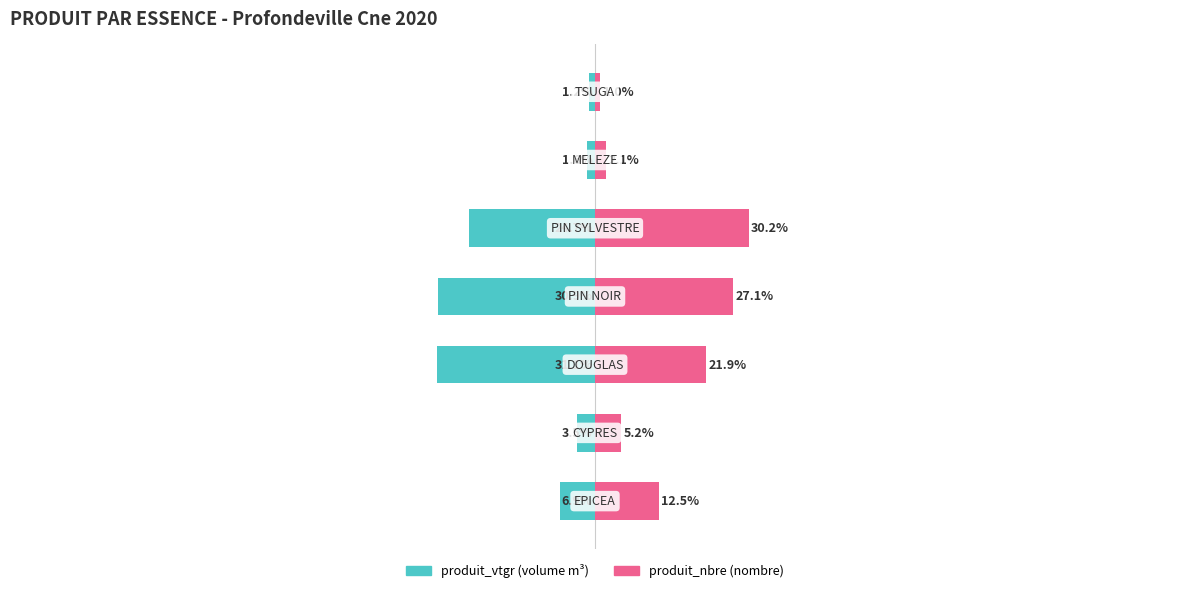

Between 4 and 1, which is larger?

1